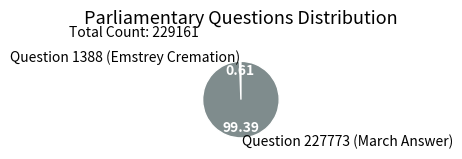

Which category accounts for the majority?

Question 227773 (March Answer)